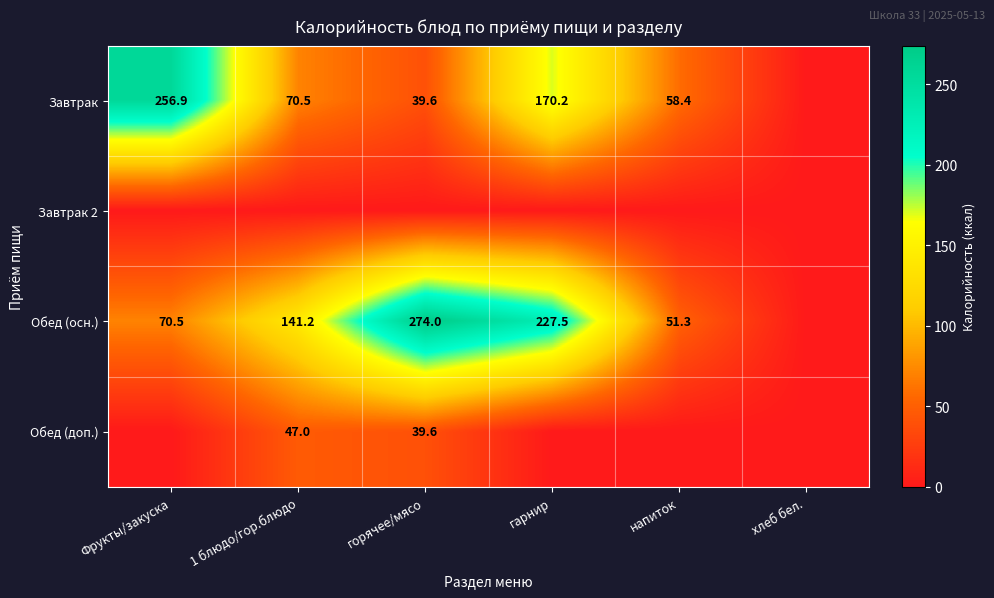

What is the sum of the Завтрак values at гарнир and Фрукты/закуска?

427.1